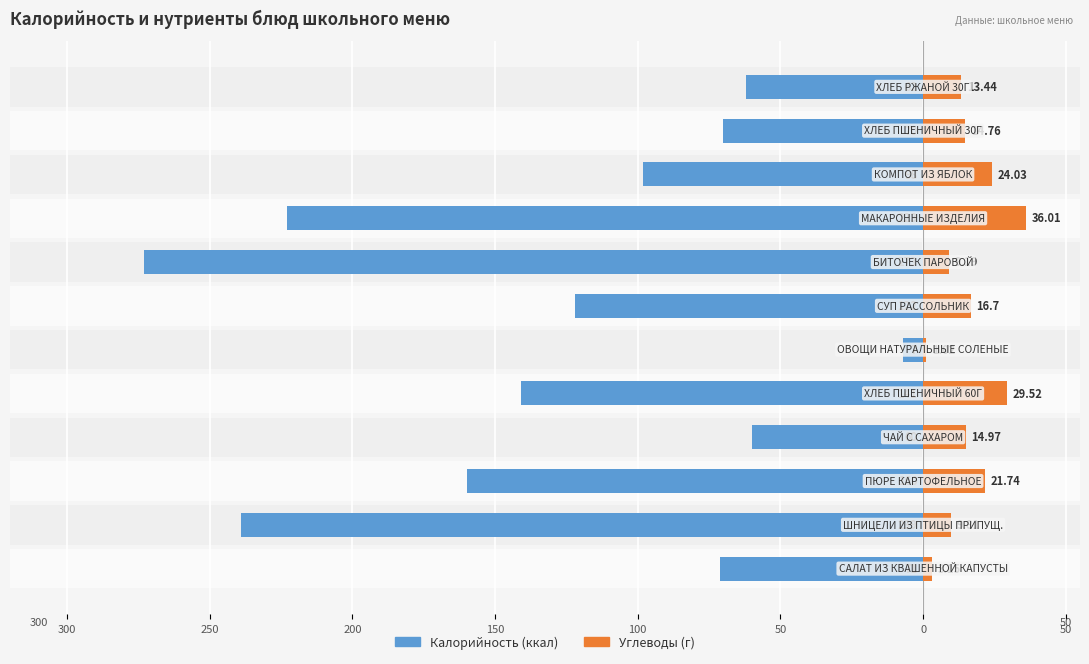

Does the chart contain stacked bars?

No